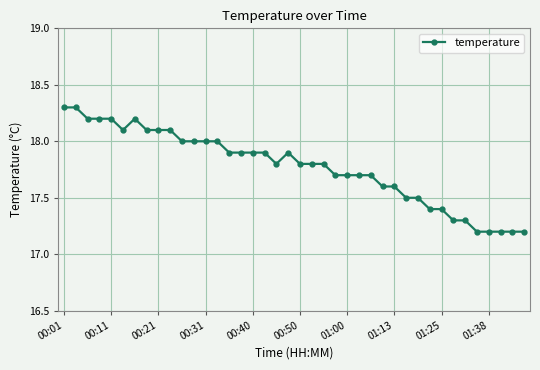

Reading left to right, transcribe all the data shown in this chart.

18.3	18.3	18.2	18.2	18.2	18.1	18.2	18.1	18.1	18.1	18.0	18.0	18.0	18.0	17.9	17.9	17.9	17.9	17.8	17.9	17.8	17.8	17.8	17.7	17.7	17.7	17.7	17.6	17.6	17.5	17.5	17.4	17.4	17.3	17.3	17.2	17.2	17.2	17.2	17.2